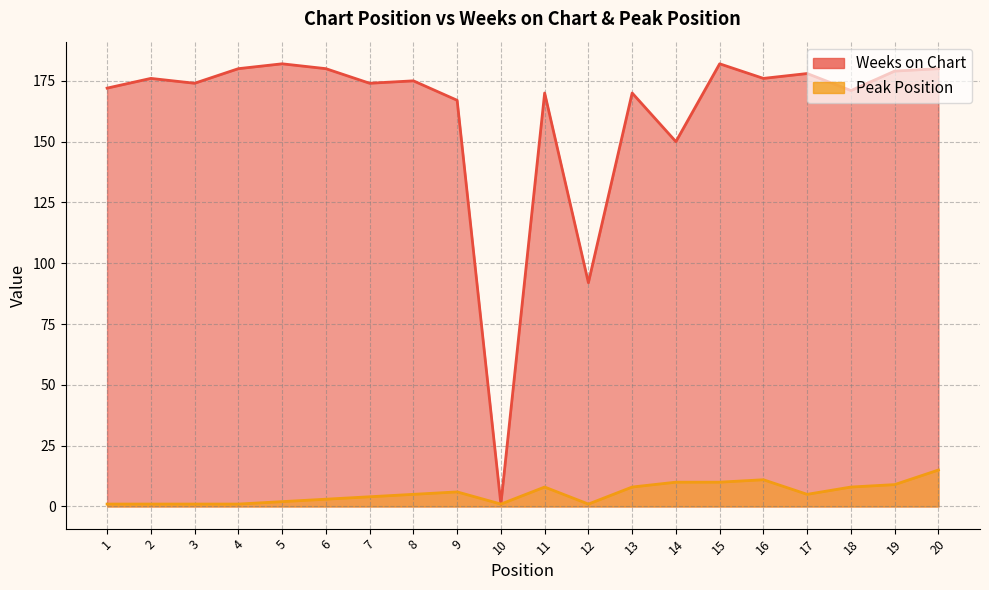

At 3, list the series in order from largest to smallest.

Weeks on Chart, Peak Position